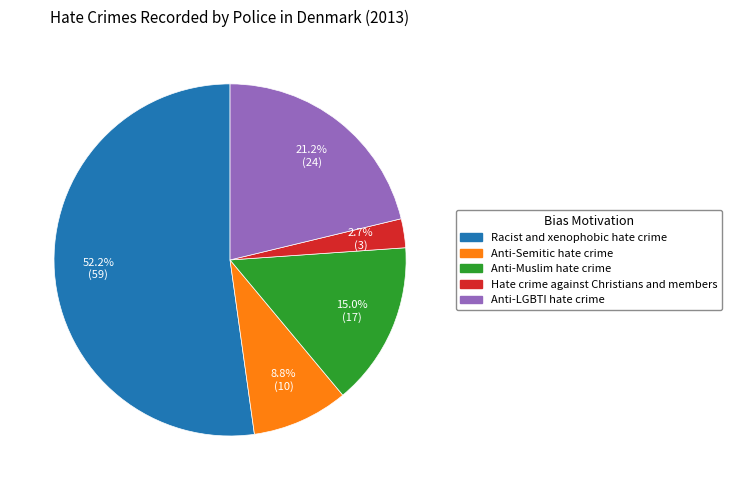

The Anti-Muslim hate crime slice represents 15% of the pie. True or false?

True